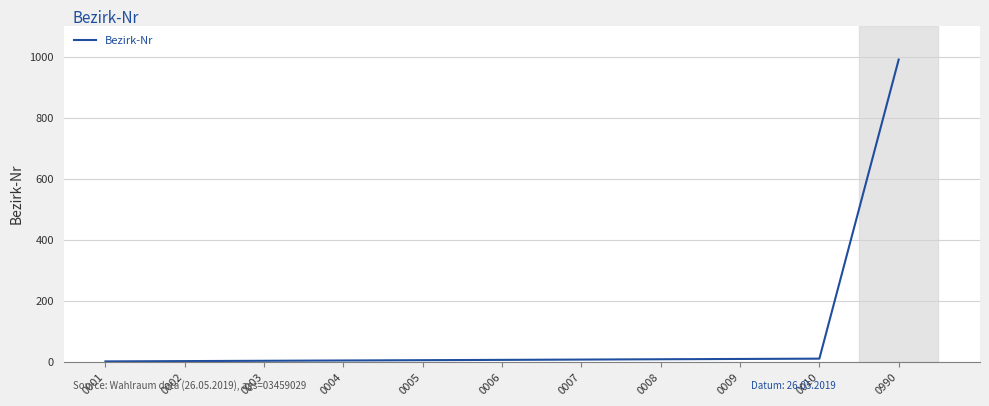

Which label corresponds to the largest value in the chart?

0990